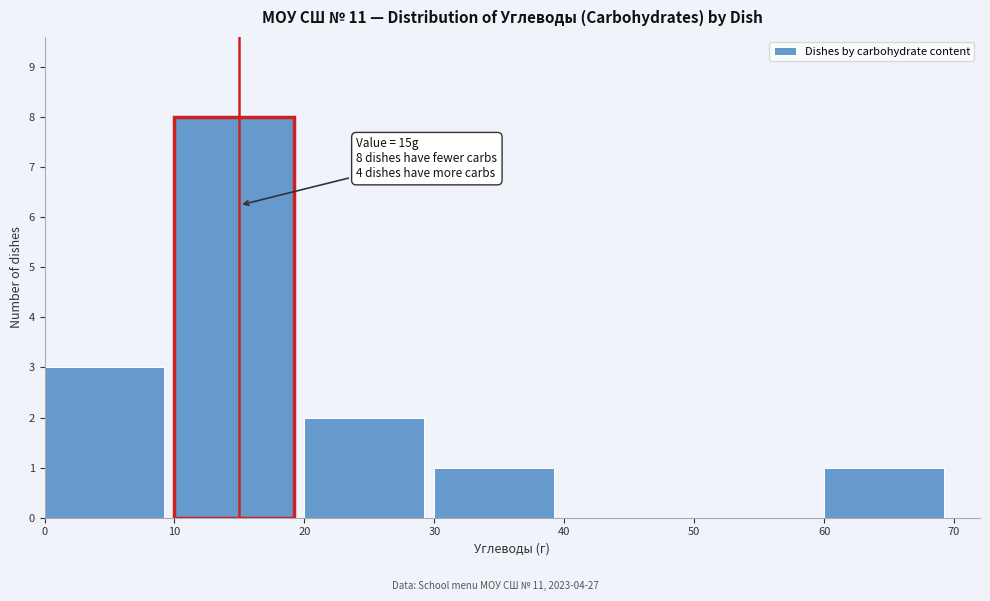

Over which range of the x-axis is the bar tallest?

10 to 20